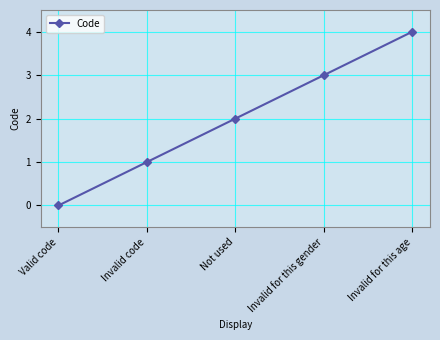

Reading right to left, list all the values displayed in this chart.

4	3	2	1	0